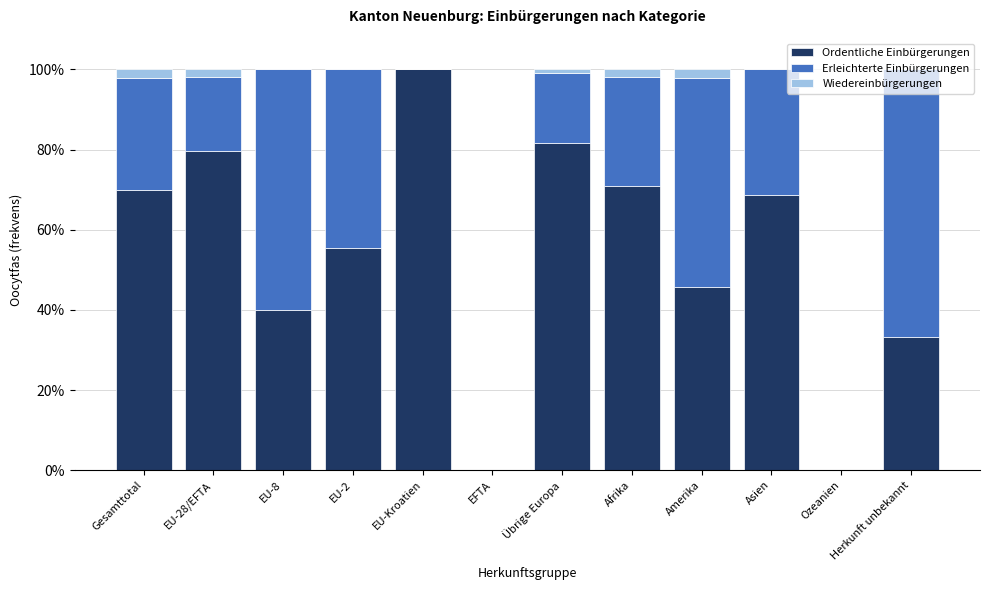

What is the sum of all Ordentliche Einbürgerungen values?

645.2